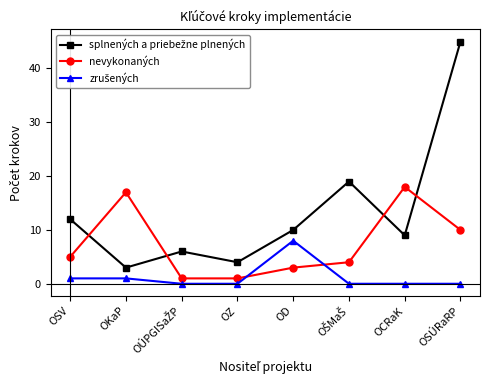

Where is the first local maximum for nevykonaných?

OKaP